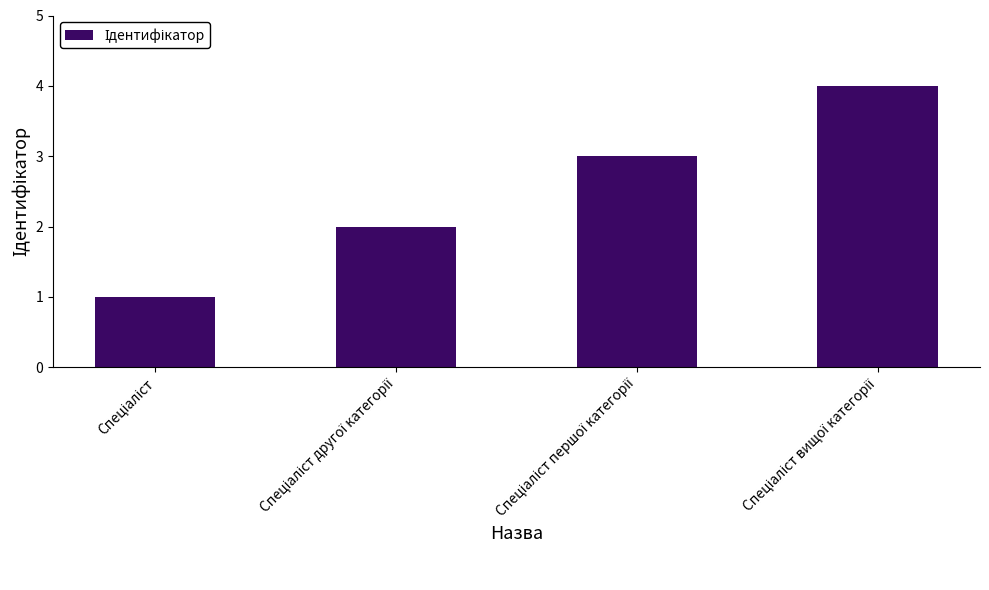

Count the number of categories in the chart.

4